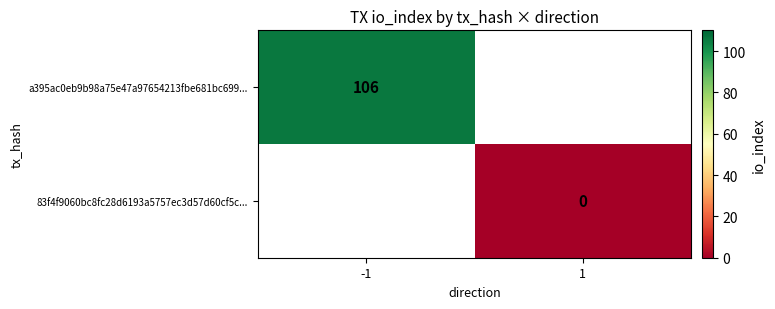

Is the value of a395ac0eb9b98a75e47a97654213fbe681bc699... at -1 greater than the value of 83f4f9060bc8fc28d6193a5757ec3d57d60cf5c... at 1?

Yes